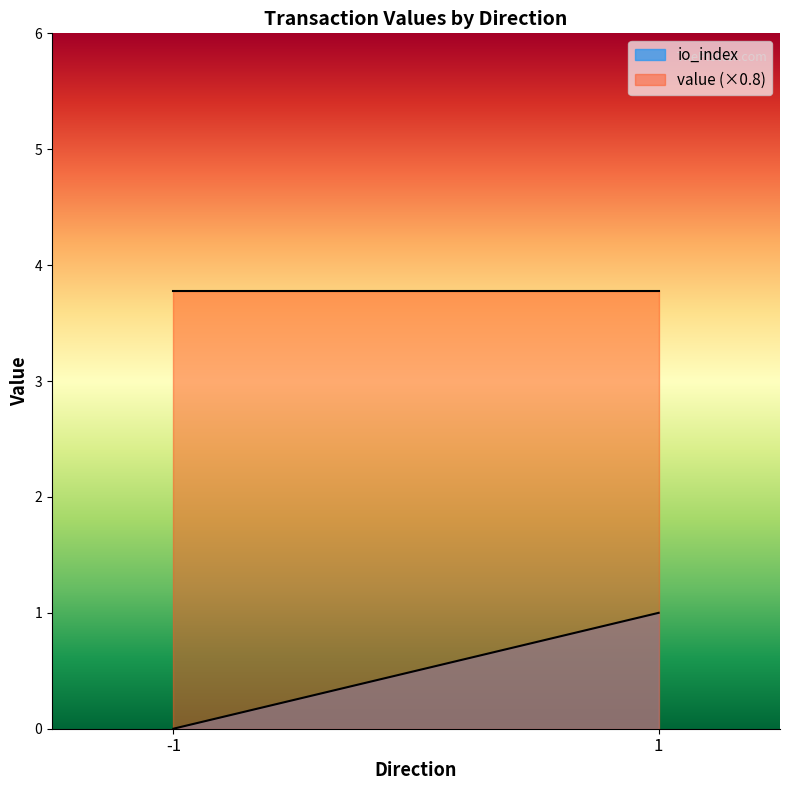

Count the number of categories in the chart.

2